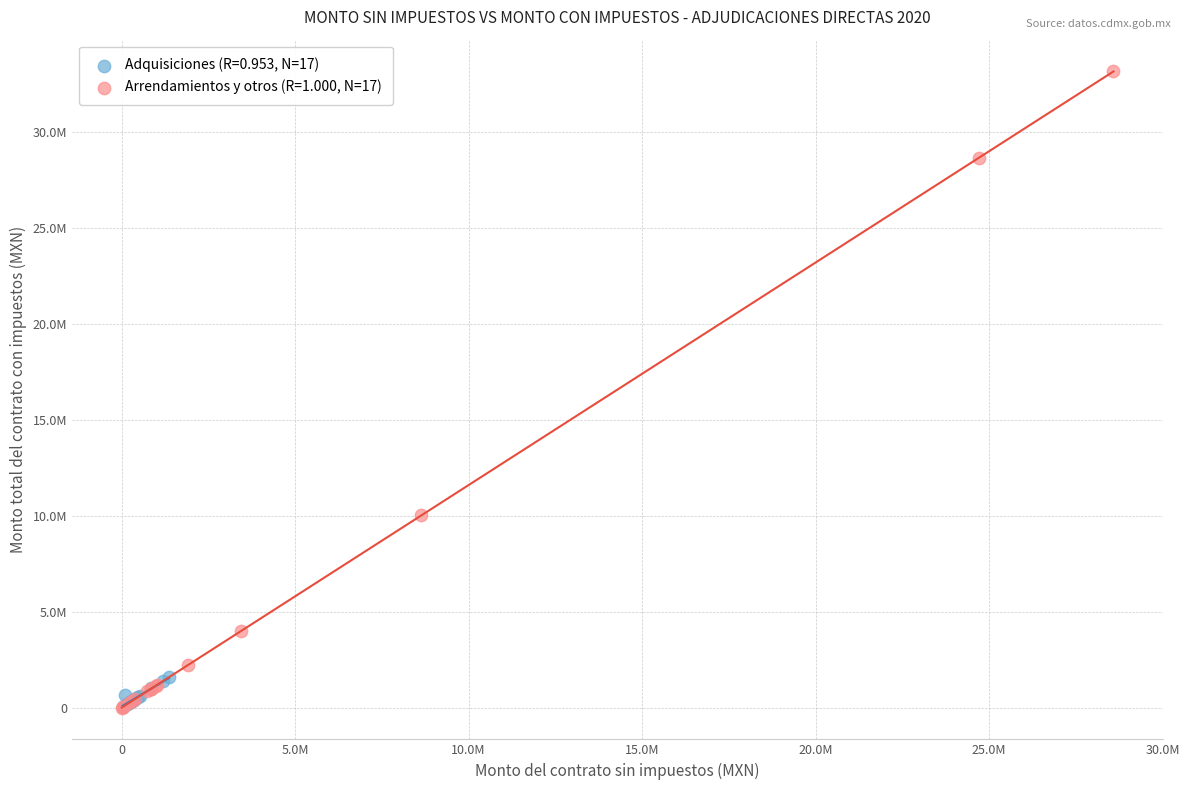

Which series has the widest spread of Y values?

Arrendamientos y otros (R=1.000, N=17)